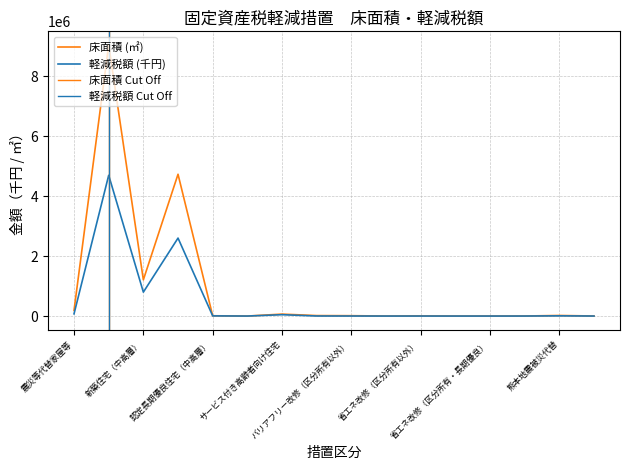

How many lines are shown in the chart?

2